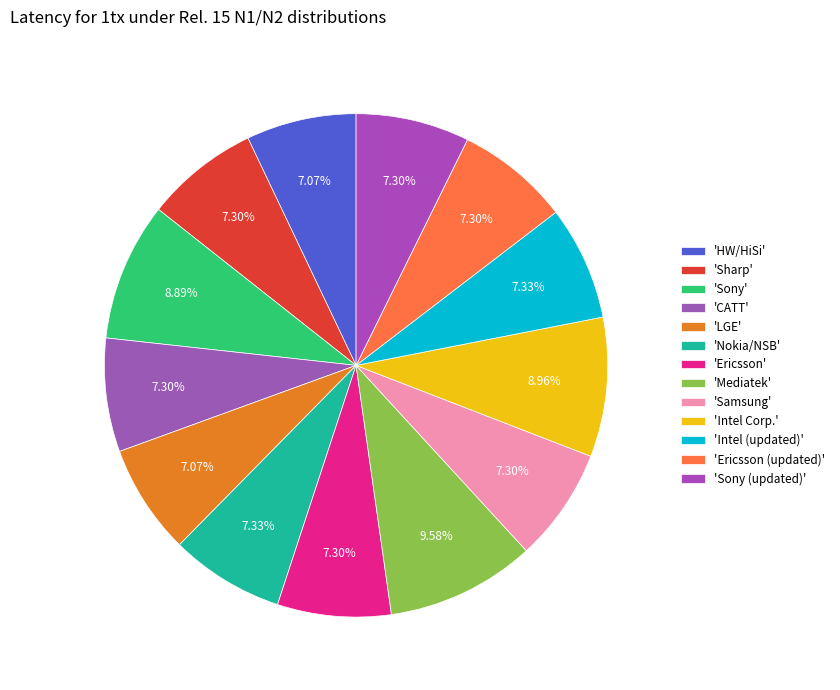

How many slices are in this pie chart?

13